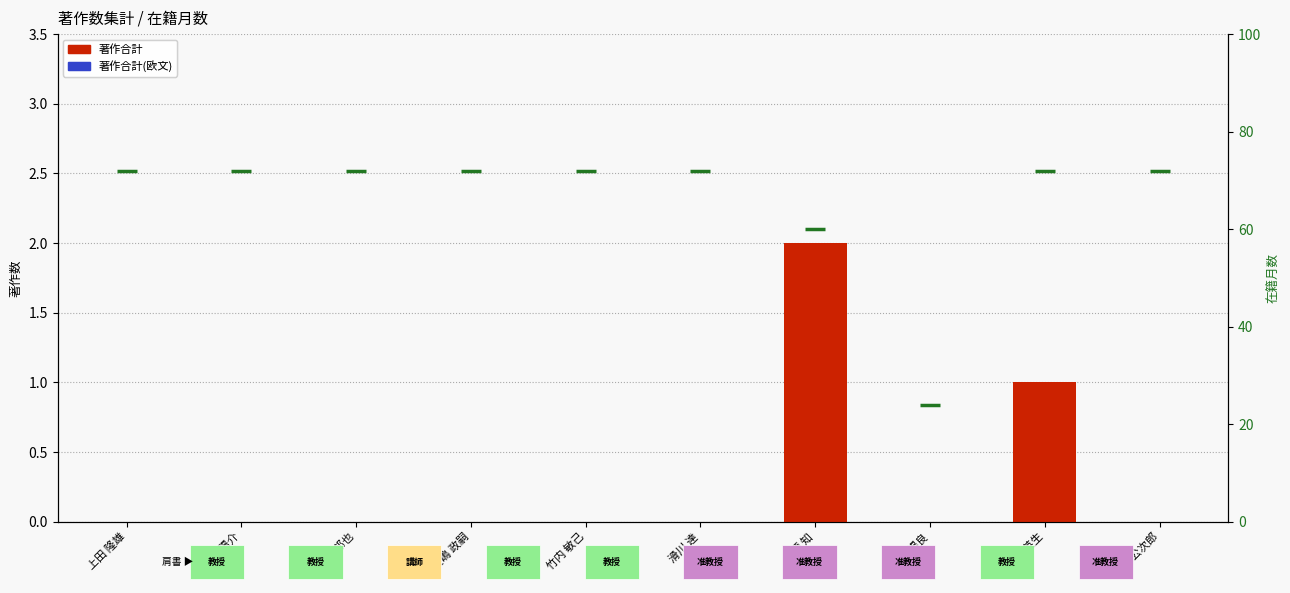

What is the label of the 5th bar from the left?

竹内 敏己